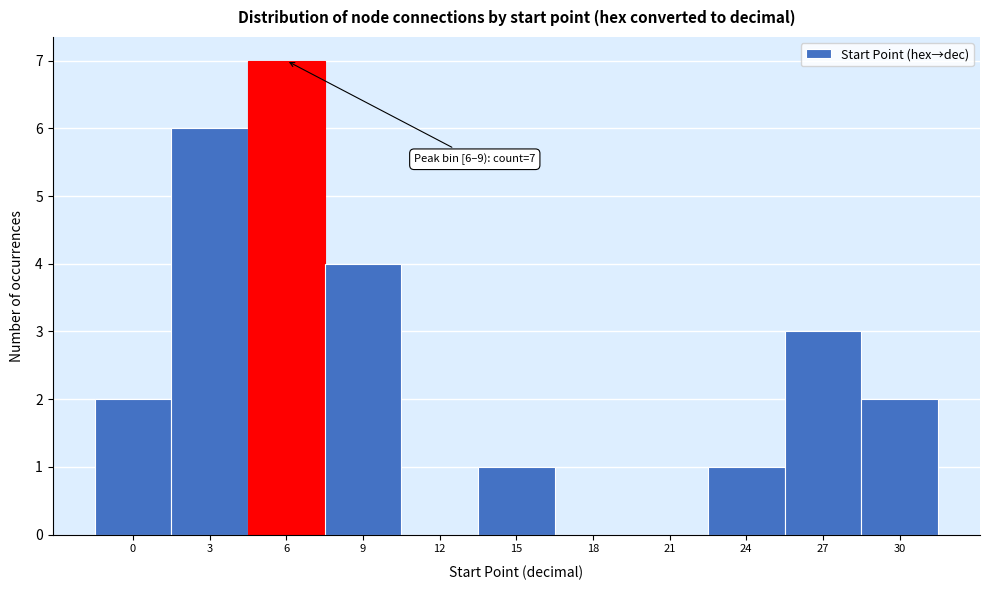

Reading right to left, transcribe all the data shown in this chart.

30=2	27=3	24=1	21=0	18=0	15=1	12=0	9=4	6=7	3=6	0=2